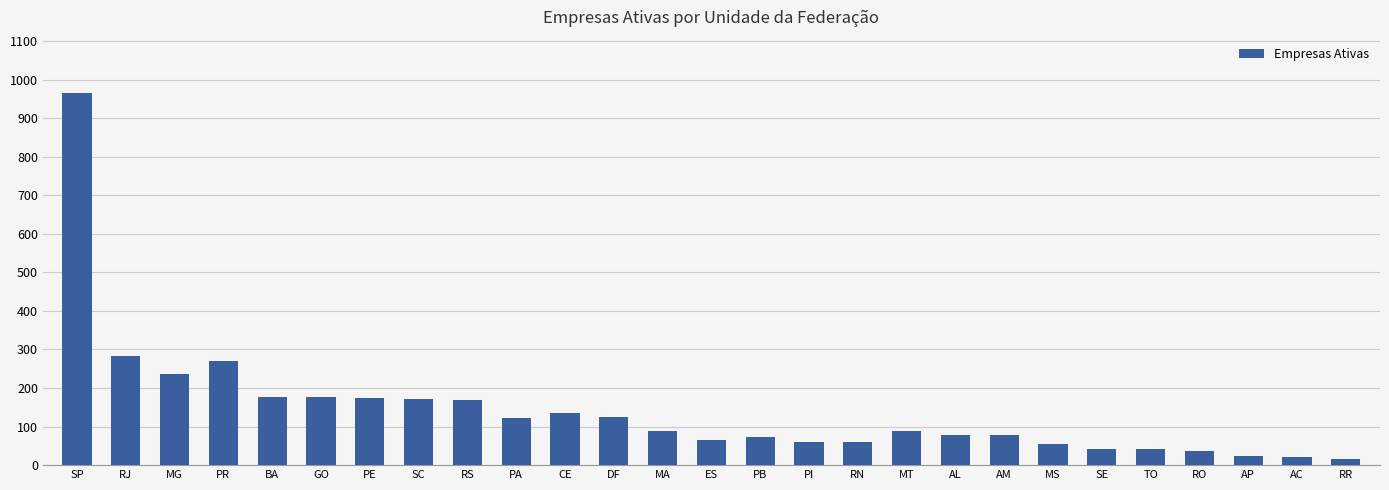

Where is the data nearest to the value 491?

RJ